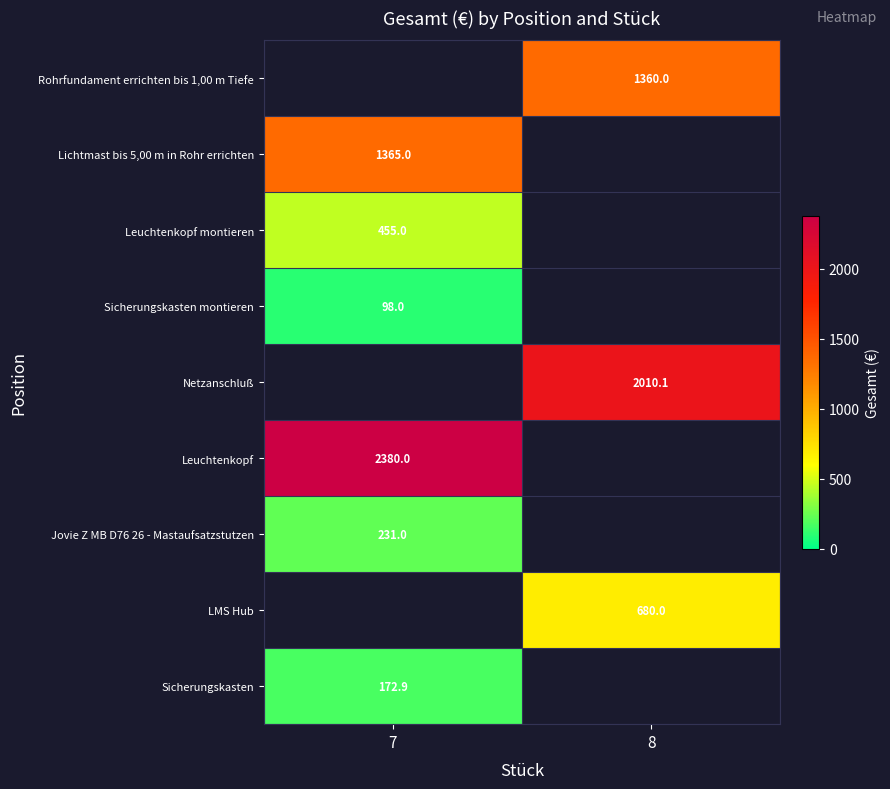

True or false: Sicherungskasten montieren has a value of 34.5 at 7.

False